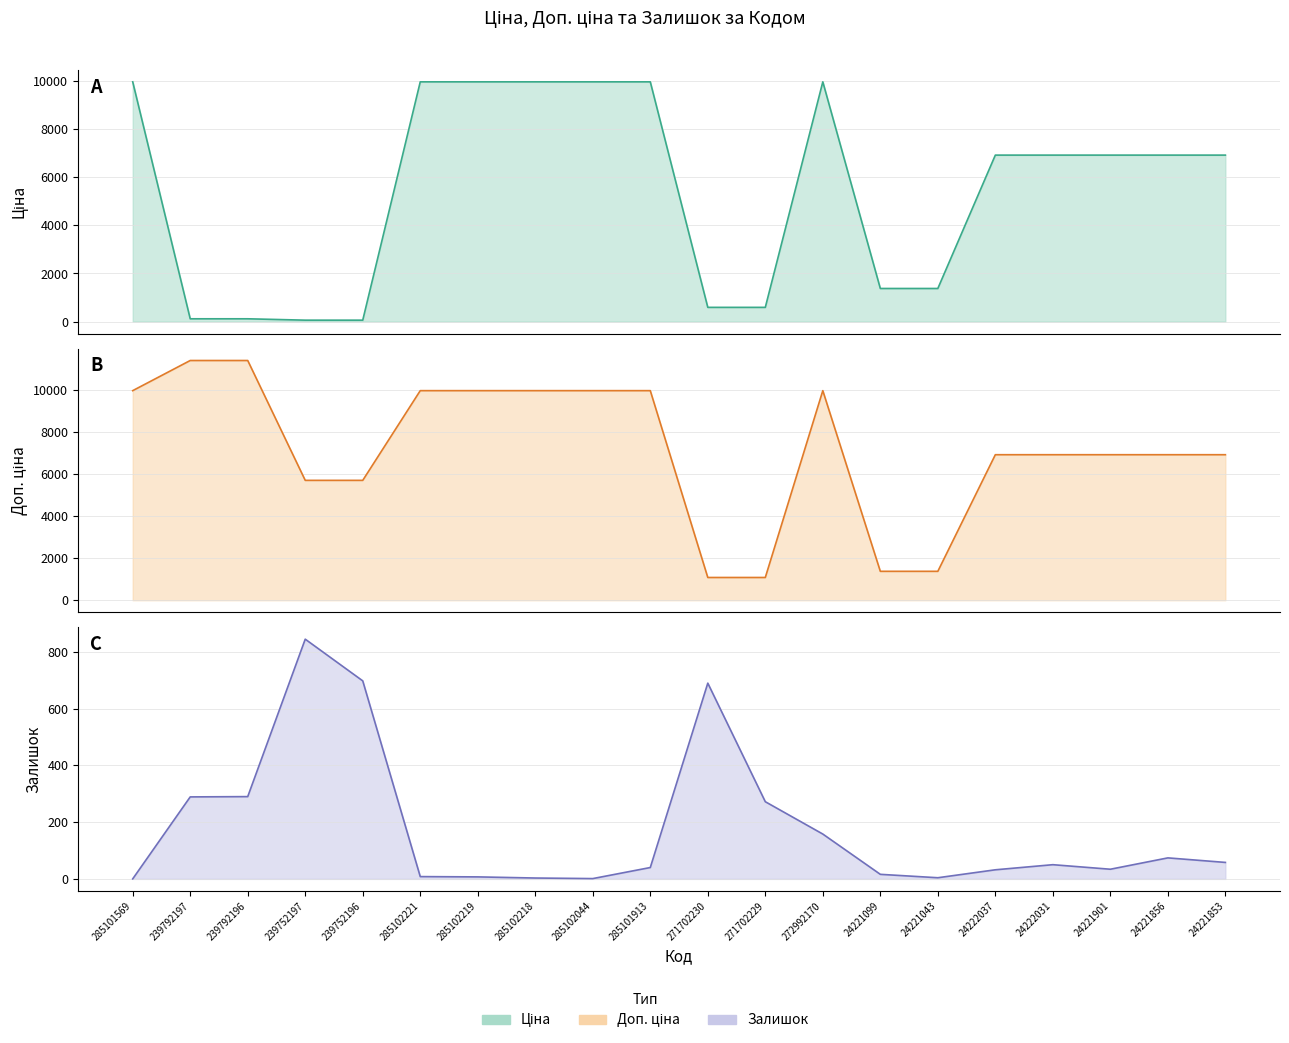

What is the total value across all series at 285102044?

19951.0